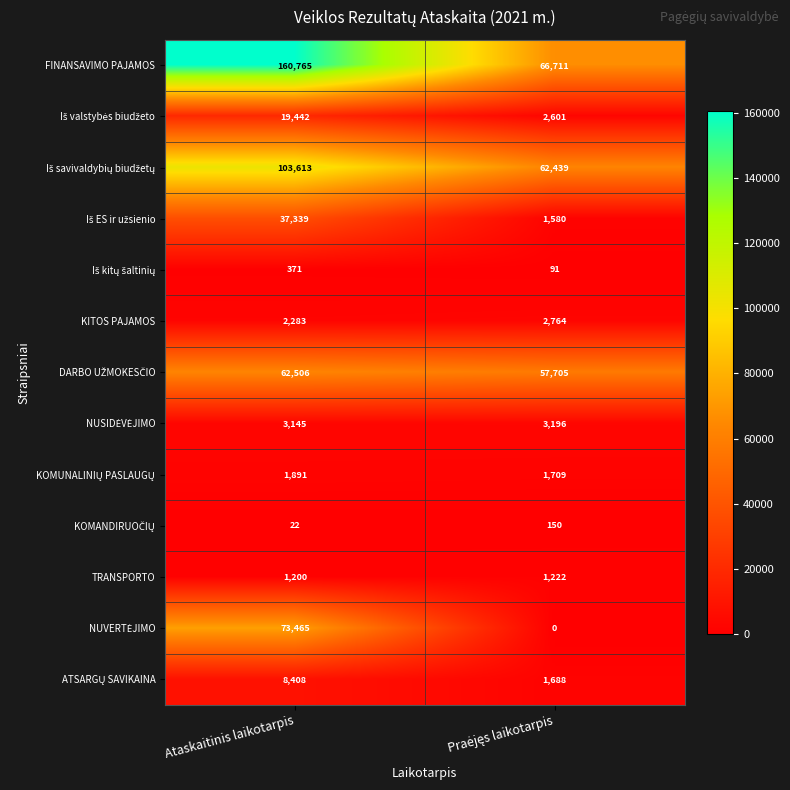

Which series has the widest spread of values?

FINANSAVIMO PAJAMOS